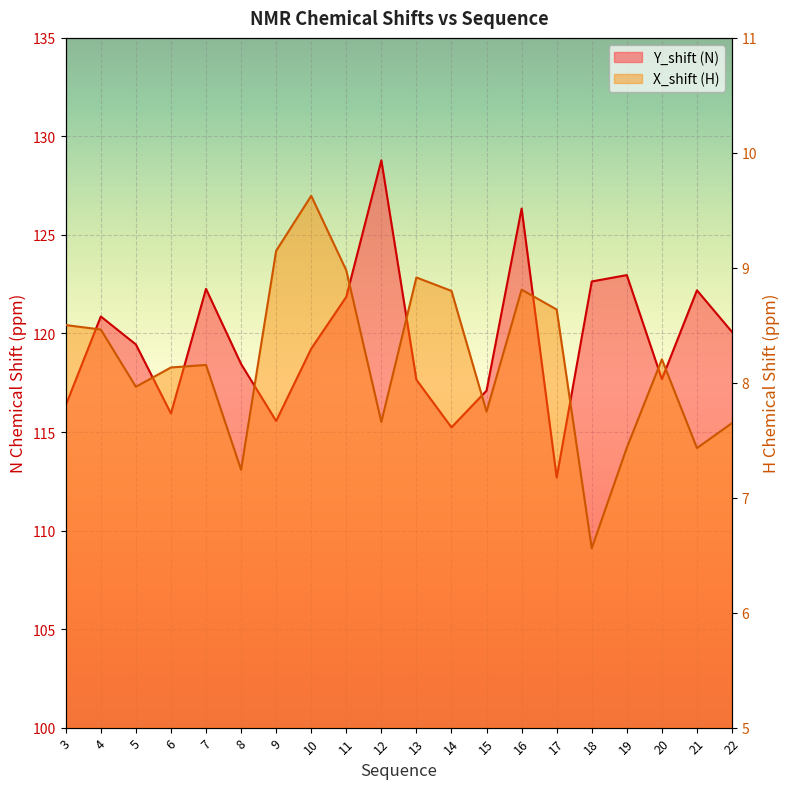

Which series changed the most between 6 and 17?

Y_shift (N)